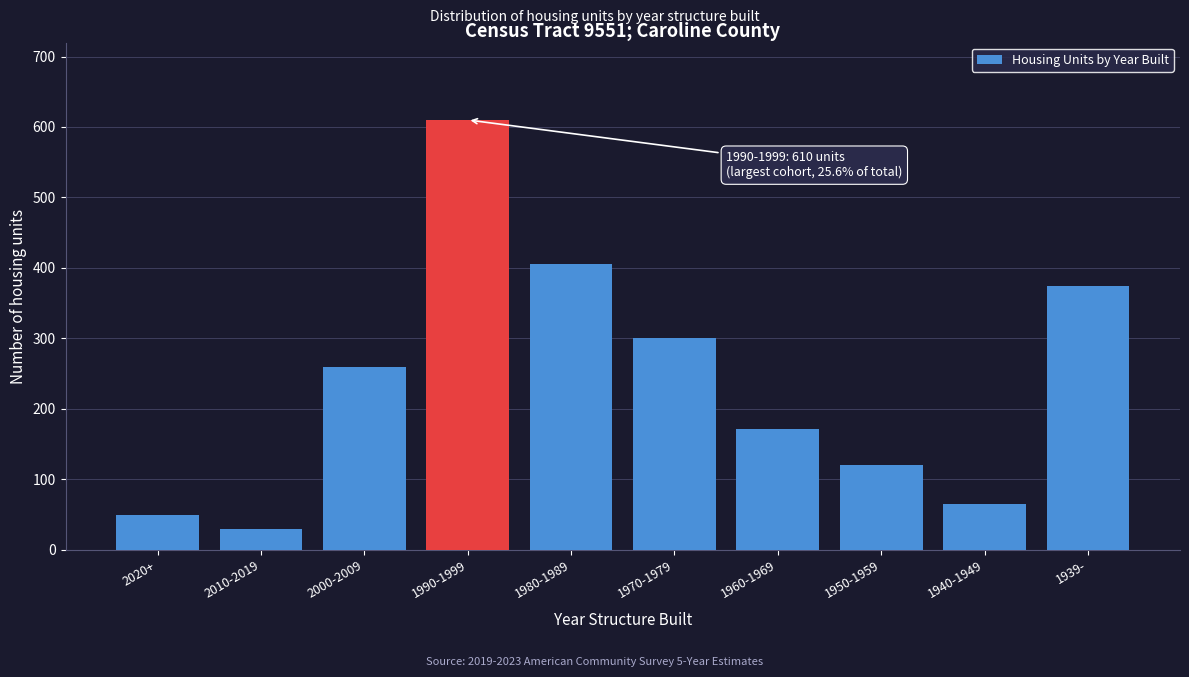

Reading right to left, transcribe all the data shown in this chart.

1939-=375	1940-1949=65	1950-1959=121	1960-1969=171	1970-1979=301	1980-1989=406	1990-1999=610	2000-2009=259	2010-2019=29	2020+=49